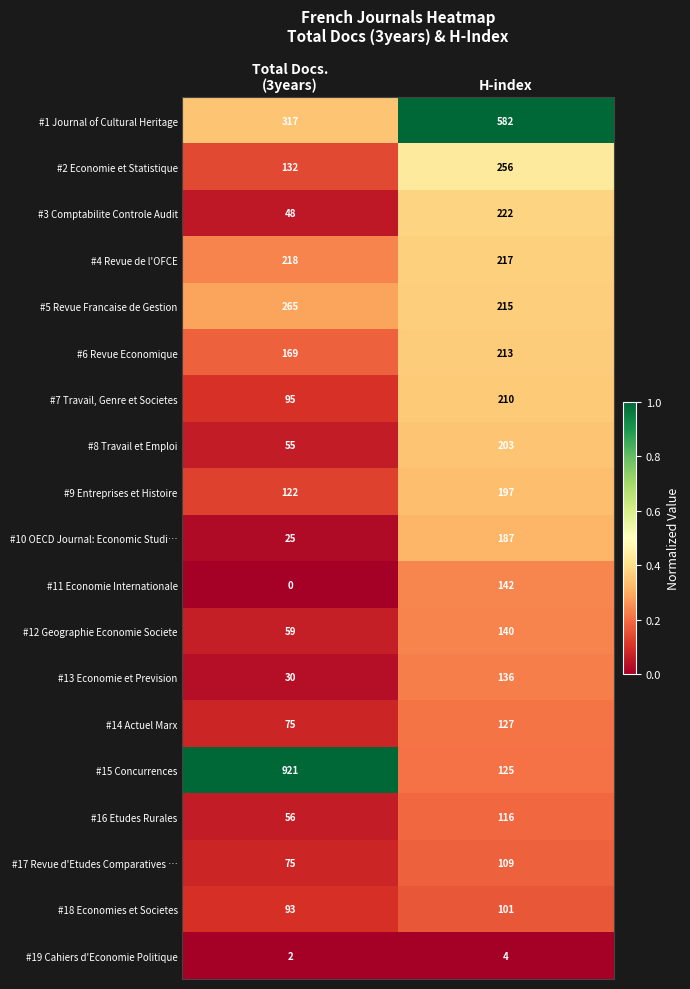

Which series has the largest range (max minus min)?

#15 Concurrences